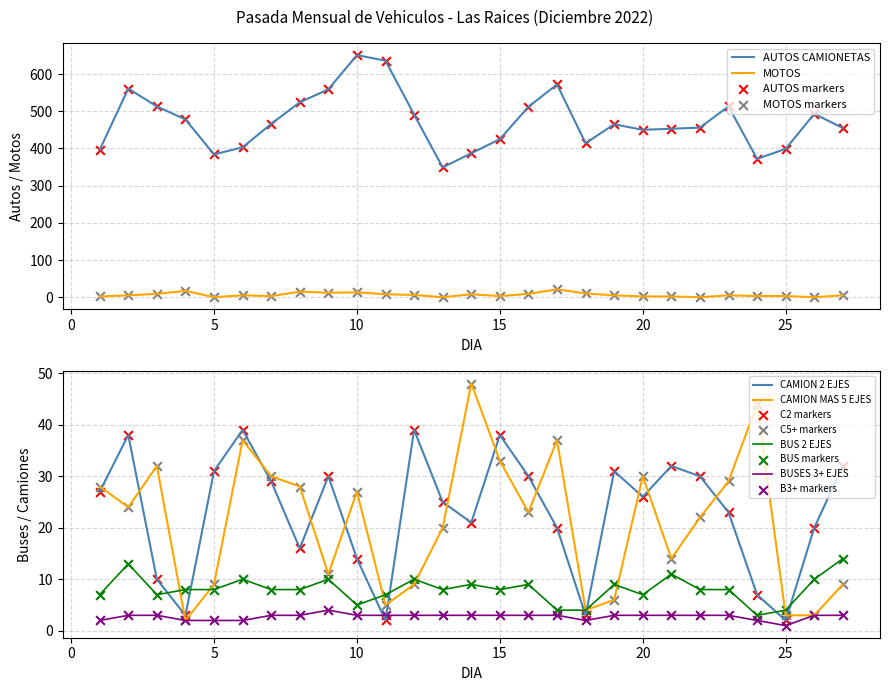

Which series reaches the minimum Y coordinate?

MOTOS